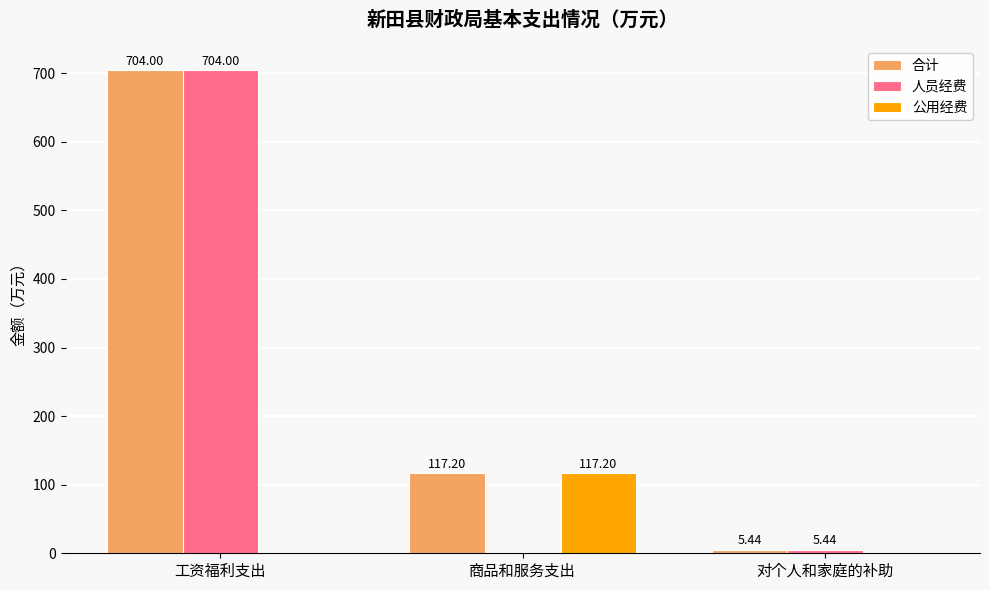

At which label does 合计 reach its peak?

工资福利支出